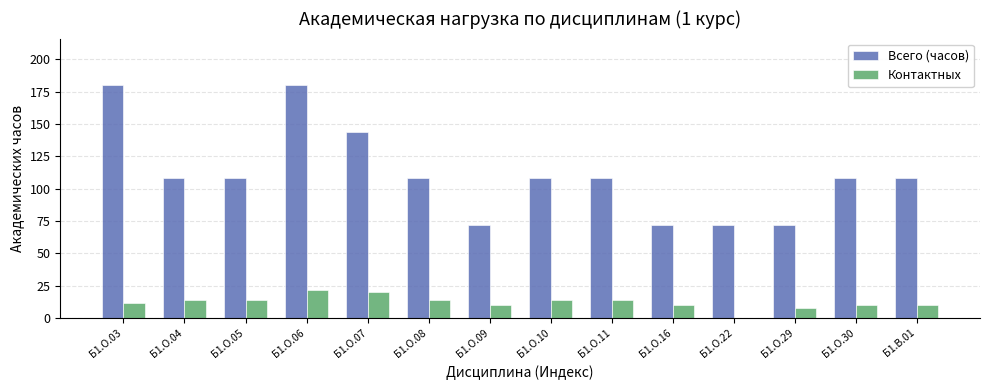

Which series has the widest spread of values?

Всего (часов)